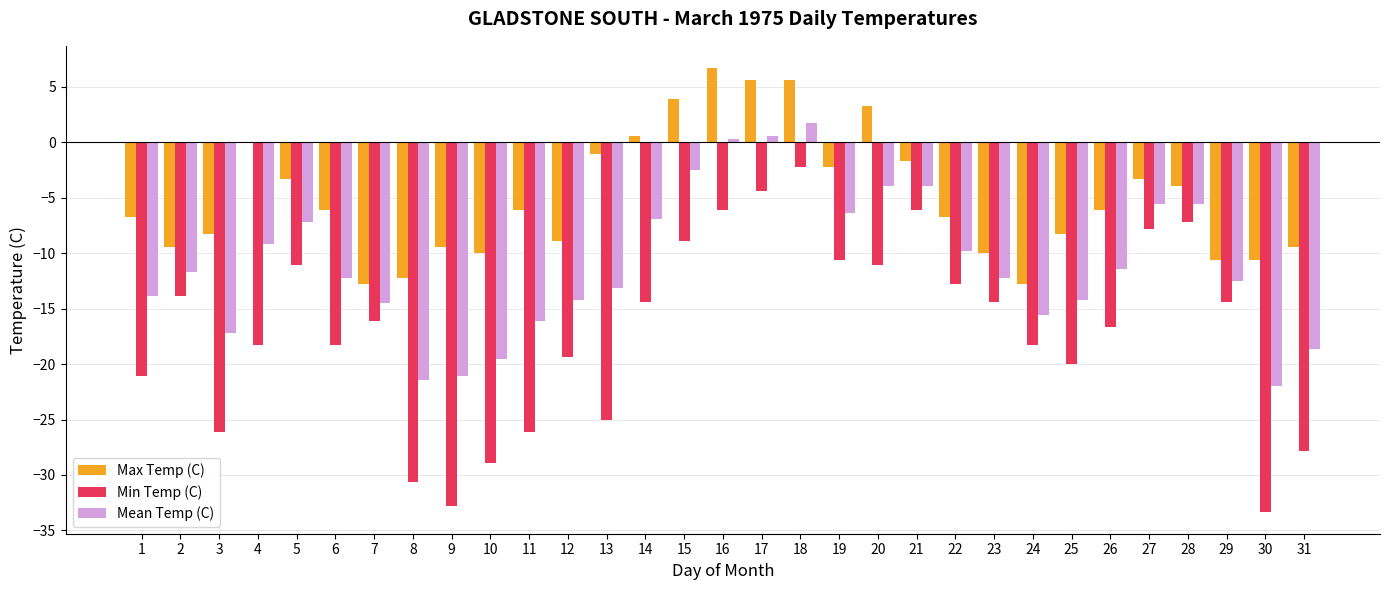

Are the bars grouped side by side (vs. stacked)?

Yes